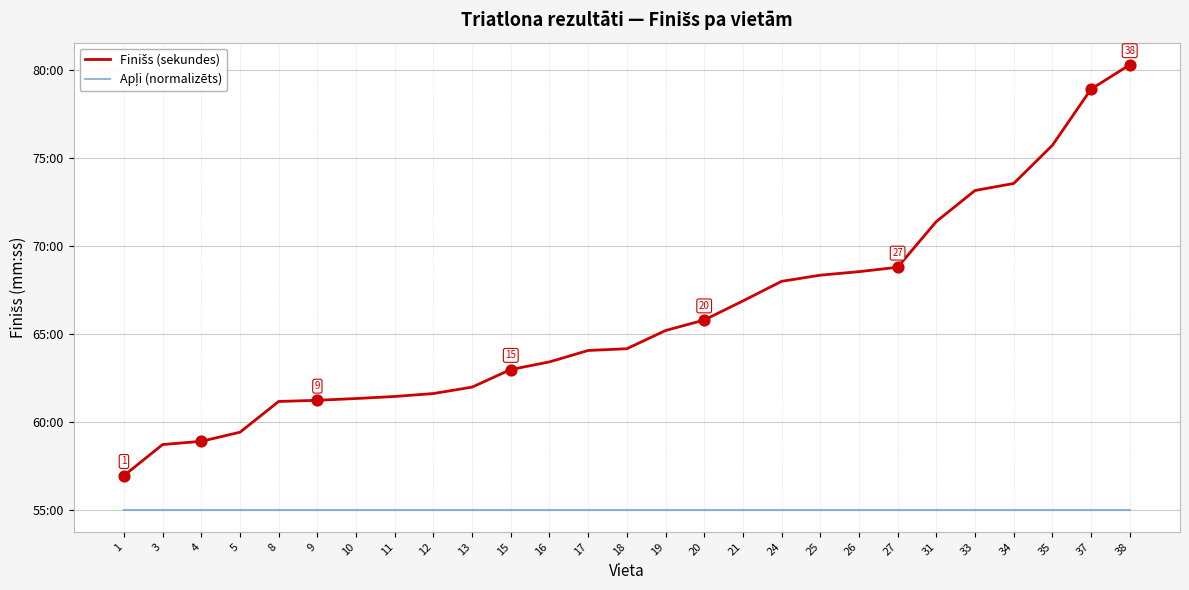

What is the total value across all series at 16?

7104